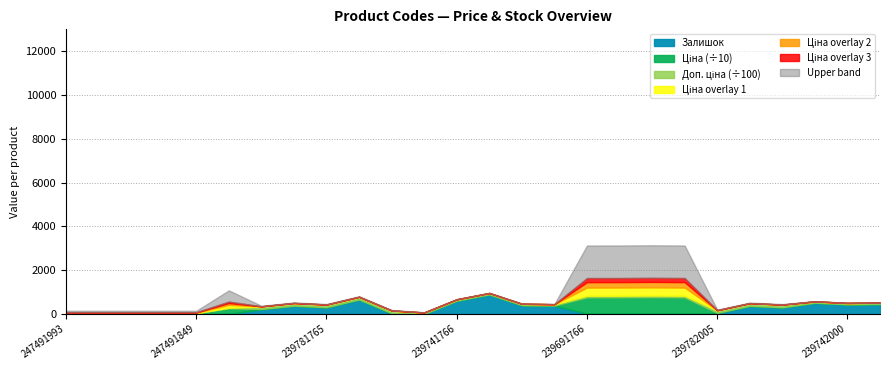

Which series has the largest total across all categories?

Доп. ціна